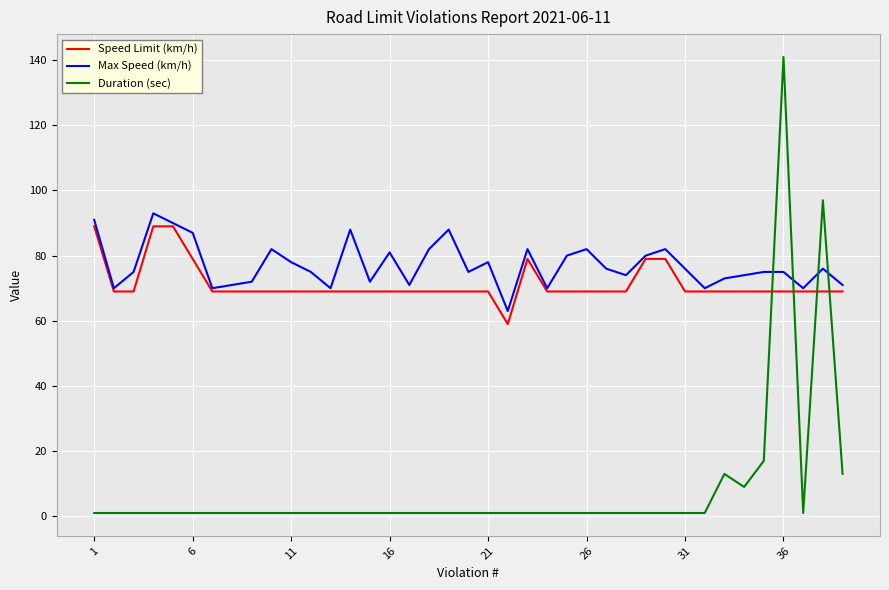

What is the lowest value of the Max Speed (km/h) series?

63